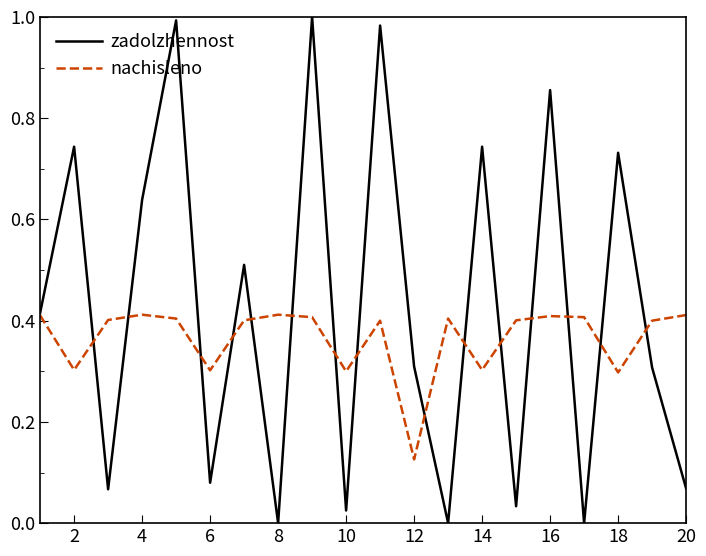

Which series has the largest total across all categories?

zadolzhennost